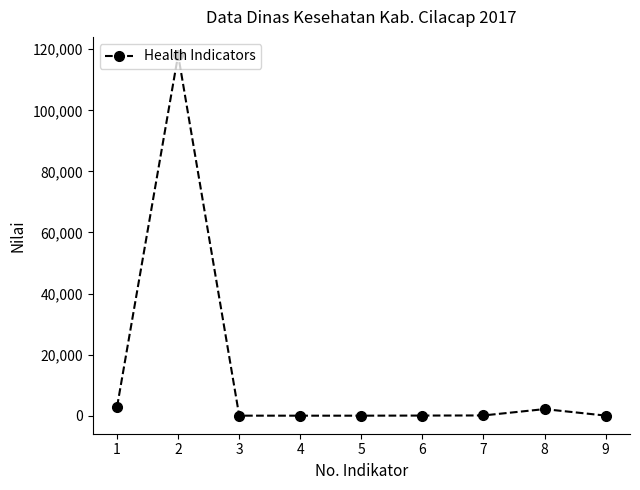

What is the difference between the maximum and second lowest values?

118146